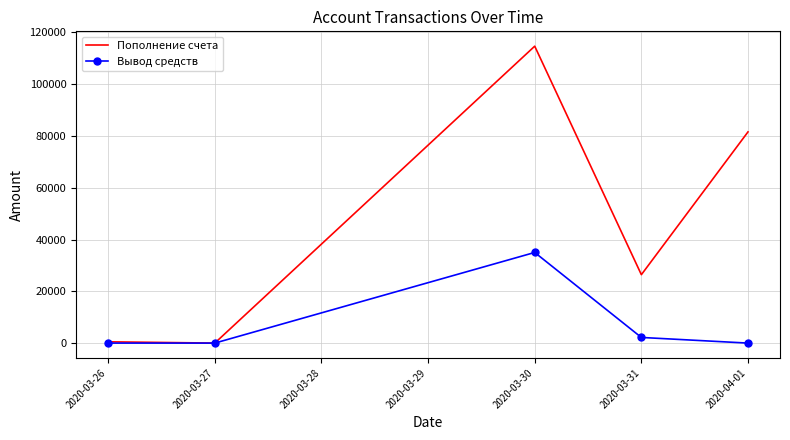

At which label does Вывод средств reach its peak?

2020-03-30